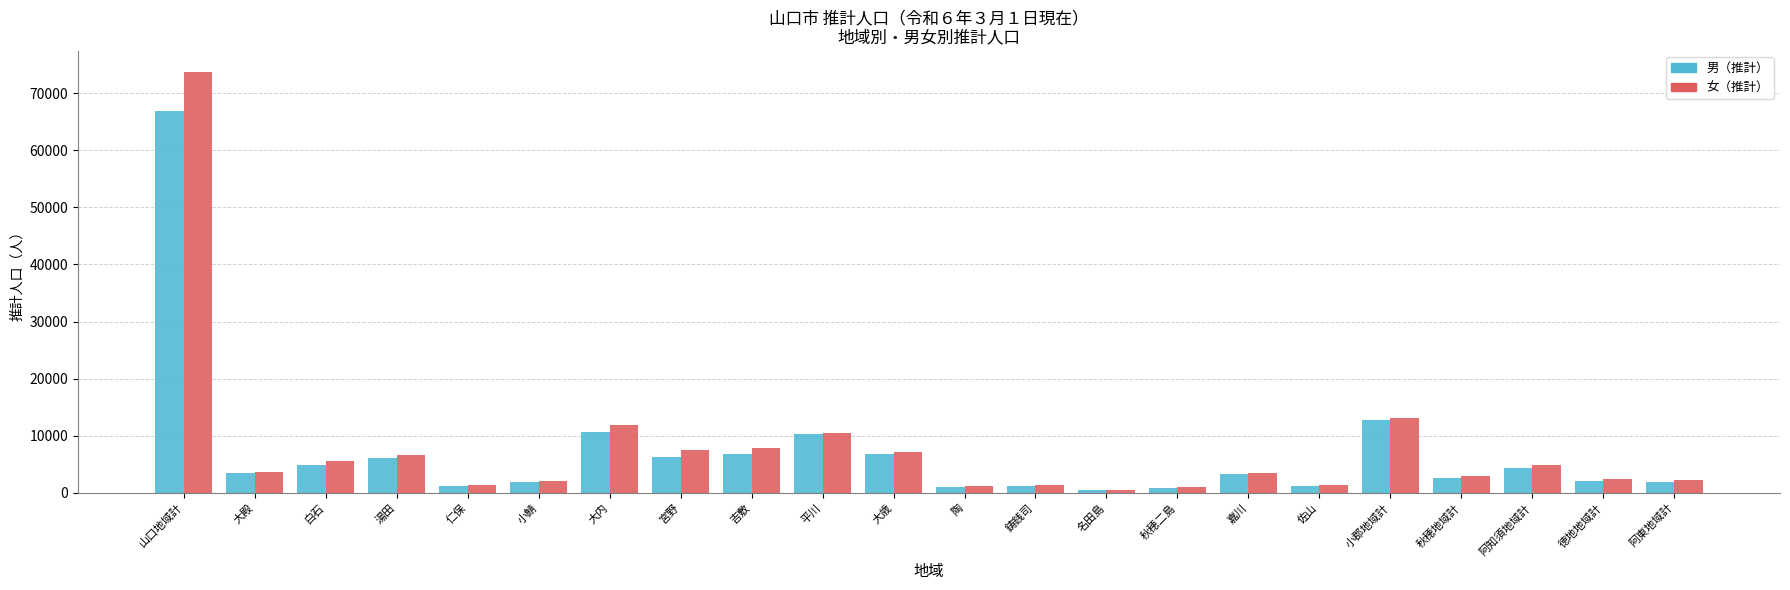

Rank the series by their maximum value, from lowest to highest.

男（推計）, 女（推計）